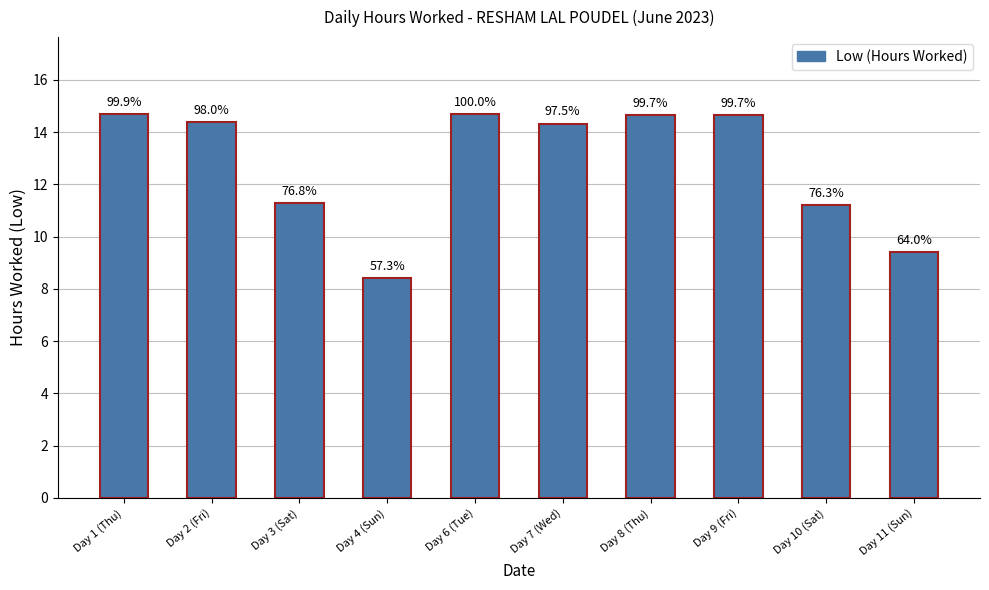

Rank the categories by value from highest to lowest.

Day 6 (Tue), Day 1 (Thu), Day 8 (Thu), Day 9 (Fri), Day 2 (Fri), Day 7 (Wed), Day 3 (Sat), Day 10 (Sat), Day 11 (Sun), Day 4 (Sun)